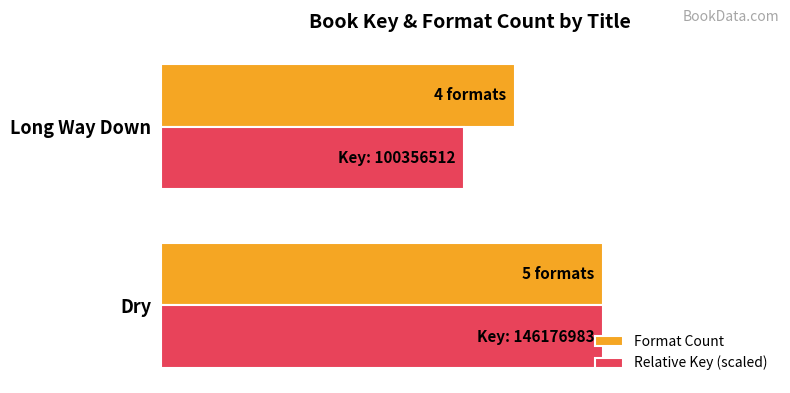

What are all the series names shown in the legend?

Format Count, Relative Key (scaled)